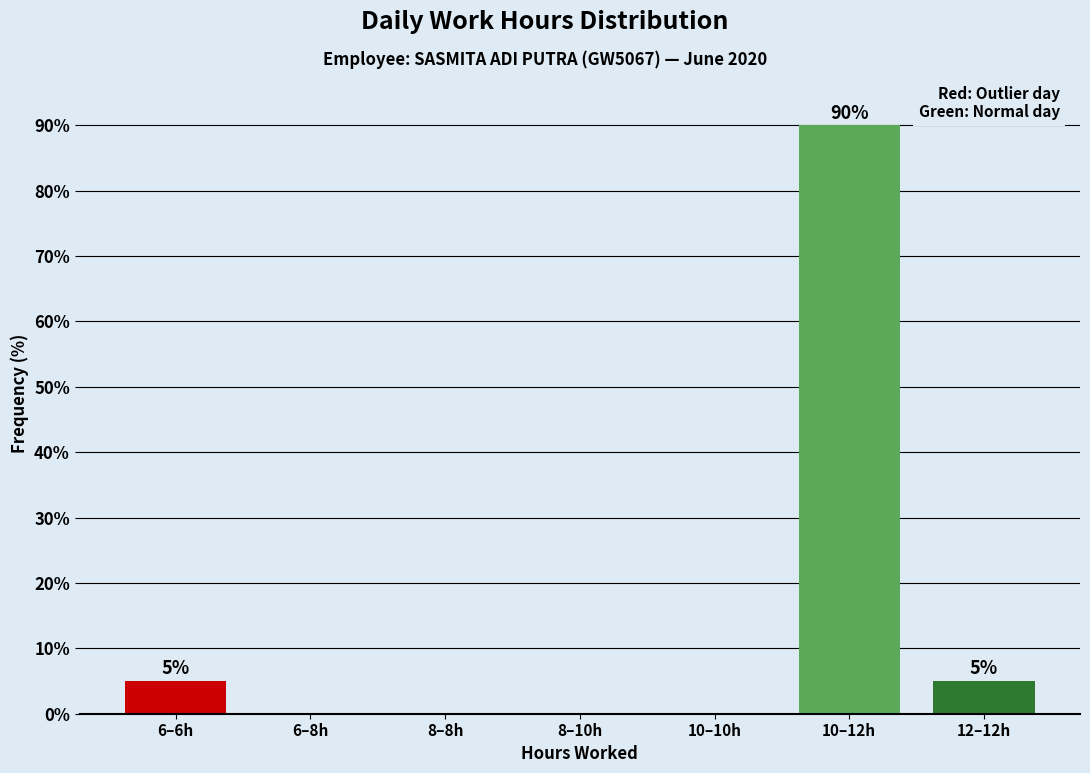

Reading right to left, transcribe all the data shown in this chart.

12–12h=5	10–12h=90	10–10h=0	8–10h=0	8–8h=0	6–8h=0	6–6h=5